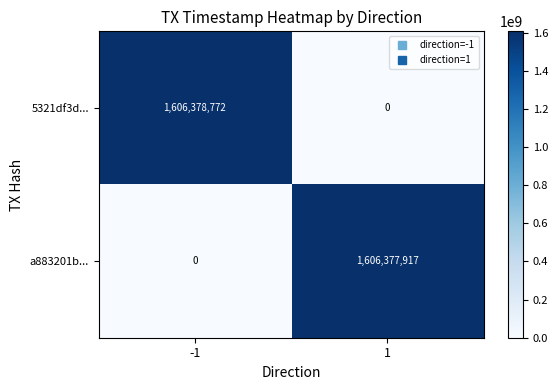

What is the sum of the a883201b... values at 1 and -1?

1606377917